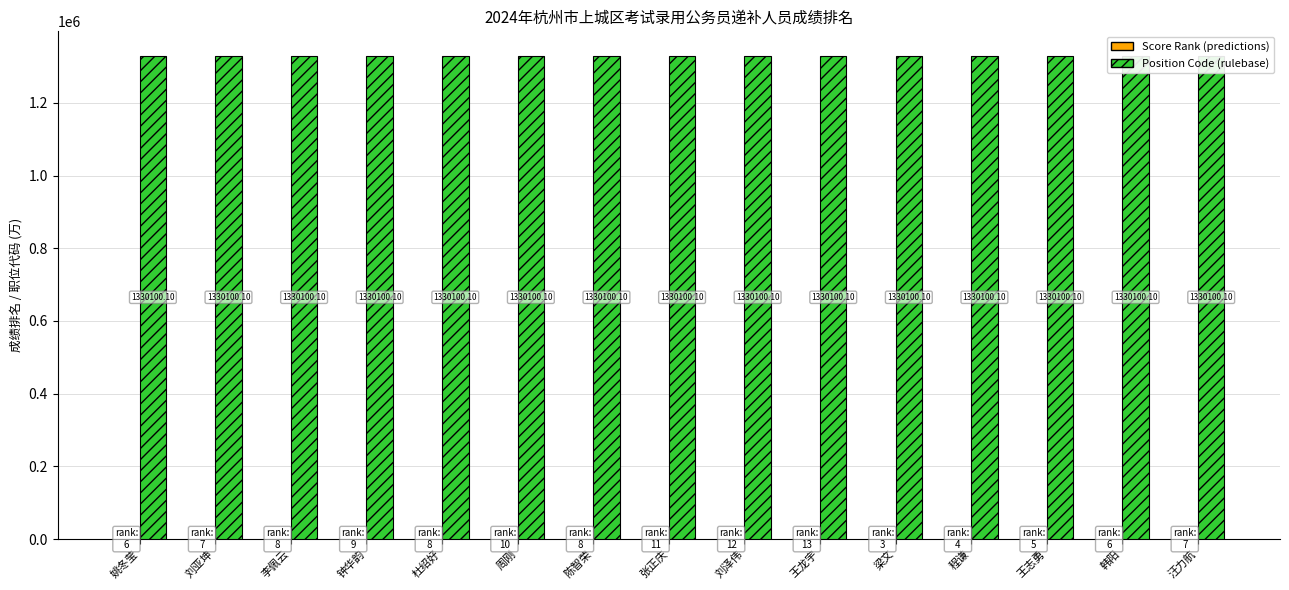

How many groups of bars are there?

15